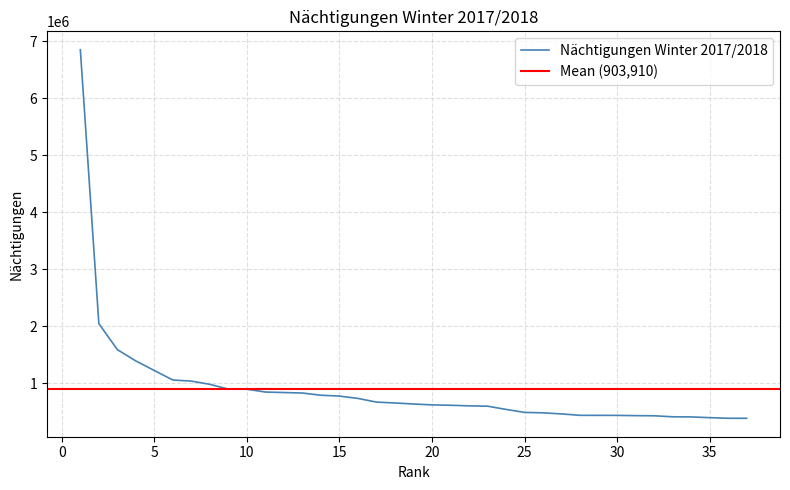

What is the ratio of the value at 2 to the value at 32?

4.7